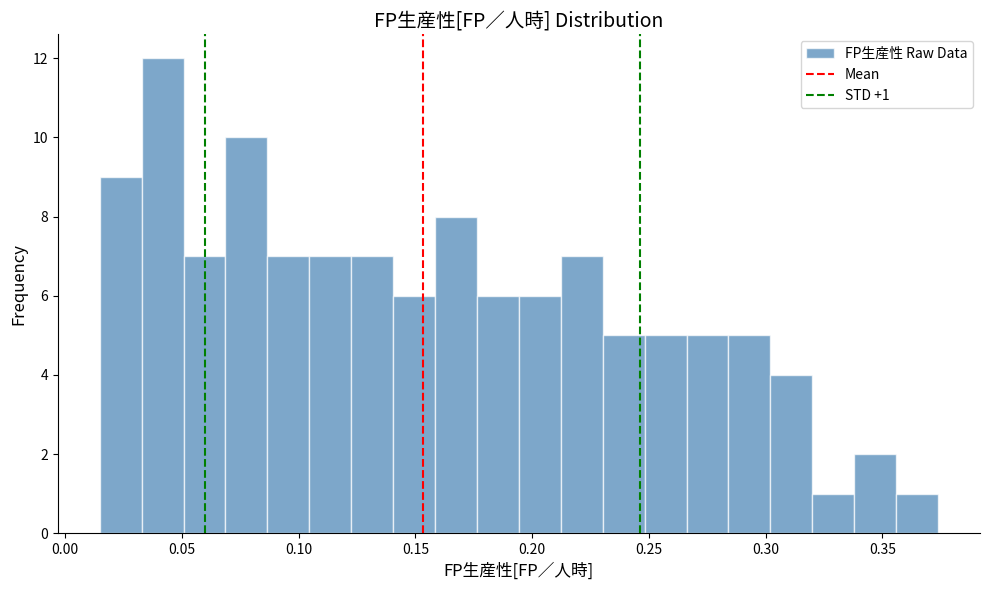

Read against the x-axis, roughly where is the centre of the tallest bar?

0.040